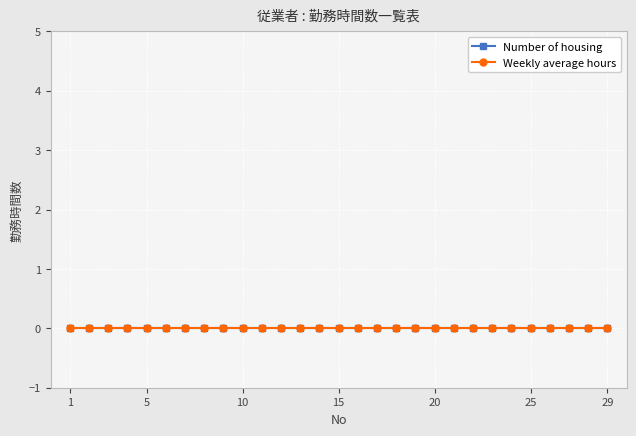

At which category is the sum across all series the highest?

29